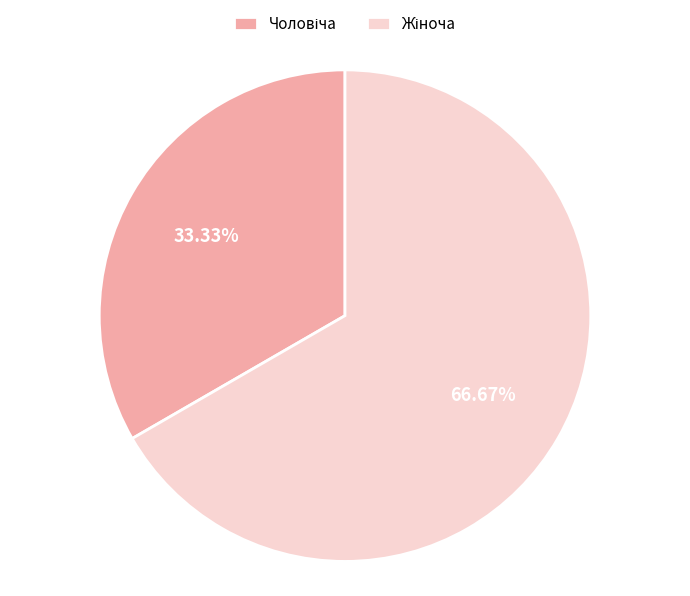

Is there a majority slice in this chart?

Yes